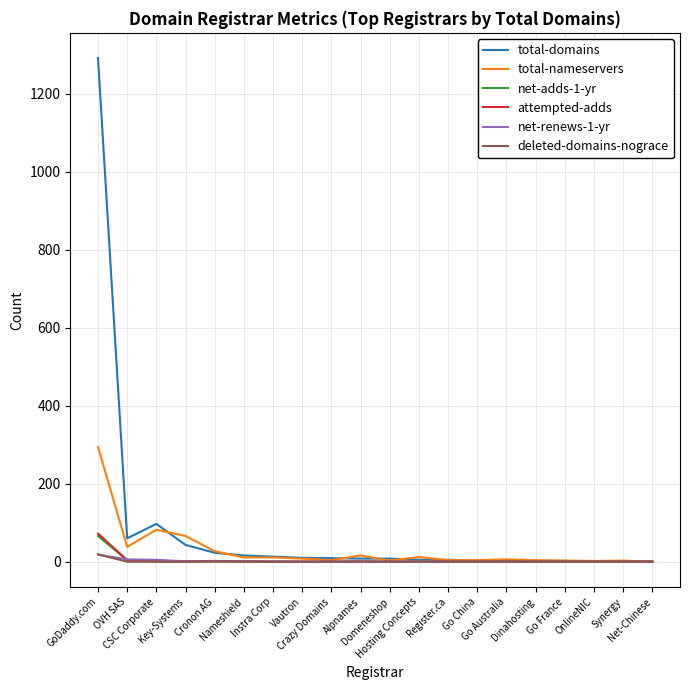

Is it true that deleted-domains-nograce equals 0 at Hosting Concepts?

True